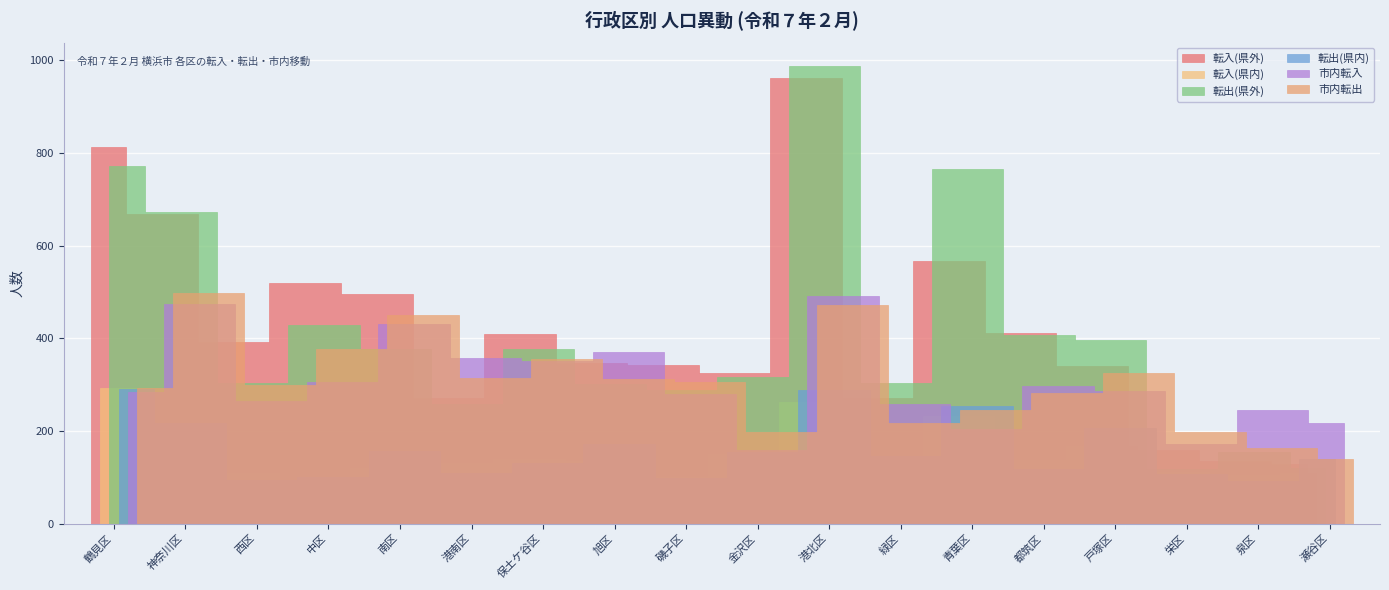

Which series changed the most between 港南区 and 磯子区?

市内転入